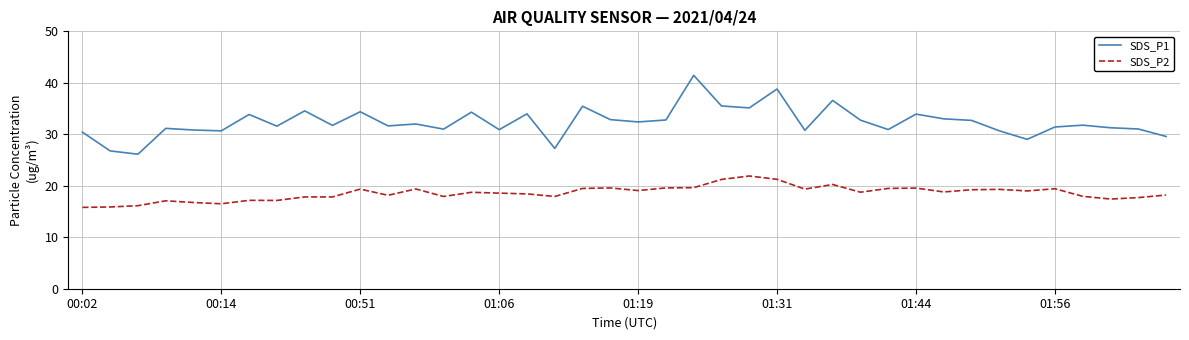

Which series has the largest total across all categories?

SDS_P1